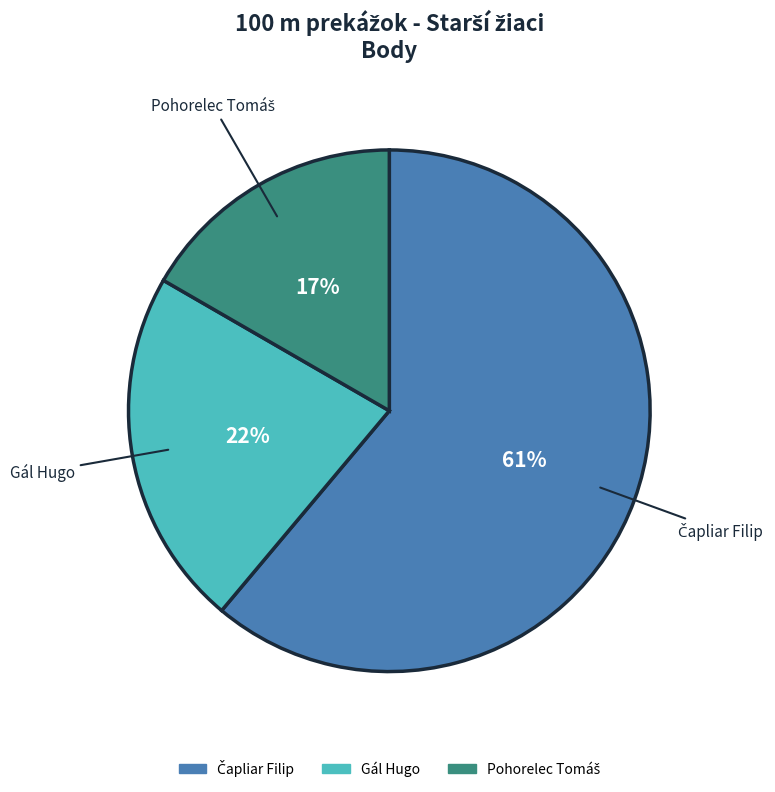

To the nearest percent, what is the difference between the largest and smallest slice percentages?

44%